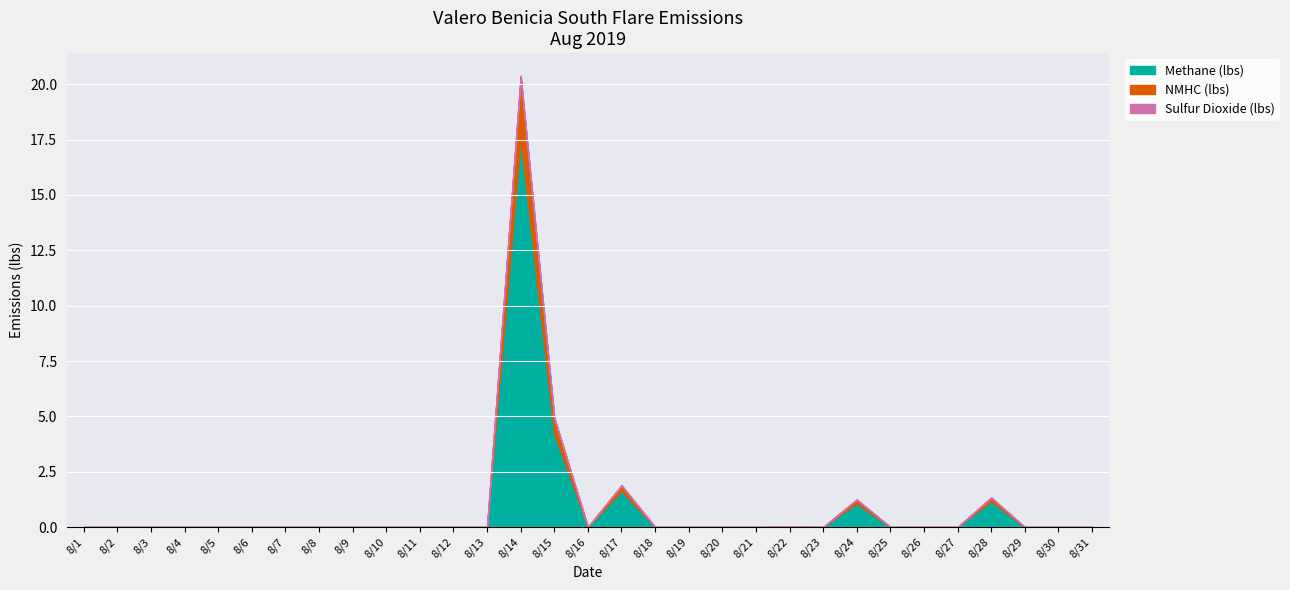

What are all the series names shown in the legend?

Methane (lbs), NMHC (lbs), Sulfur Dioxide (lbs)